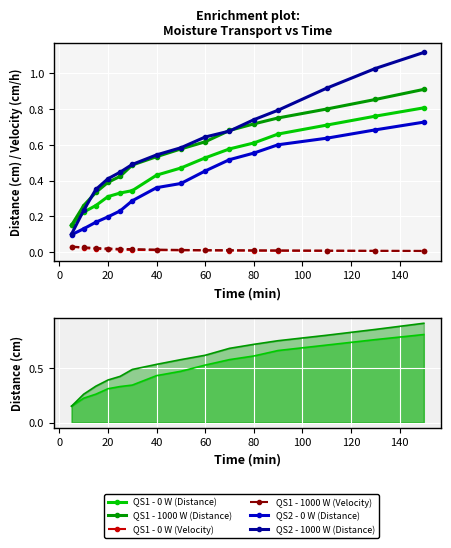

After their last crossing, which series has the higher values: QS2 - 1000 W (Distance) or QS1 - 1000 W (Distance)?

QS2 - 1000 W (Distance)